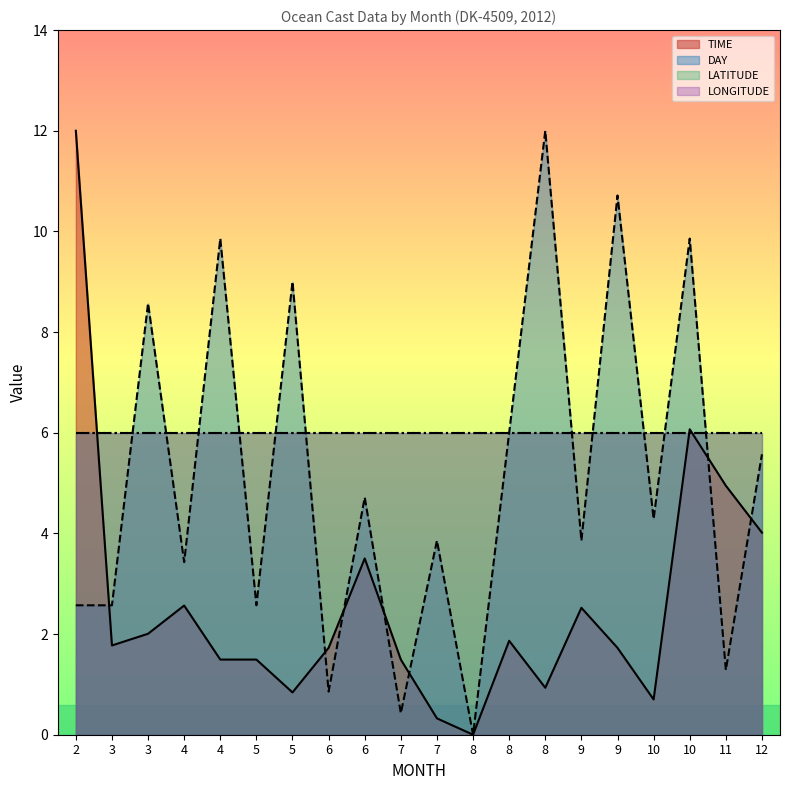

True or false: DAY has more than 0 interior local peaks.

True